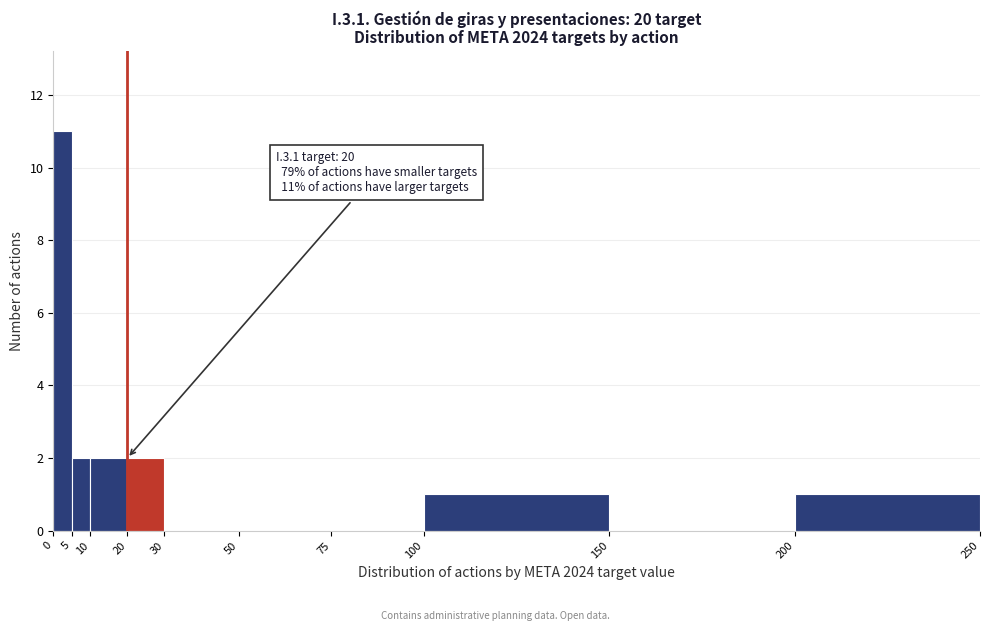

Over which range of the x-axis is the bar tallest?

0 to 5